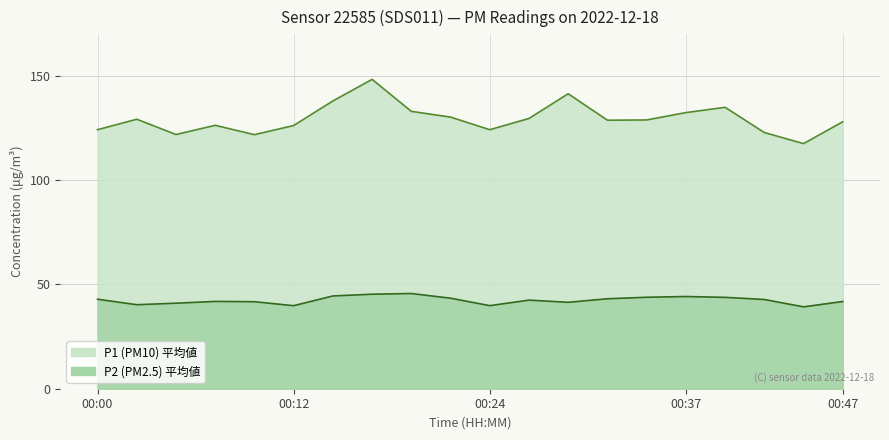

Which series has the largest total across all categories?

P1